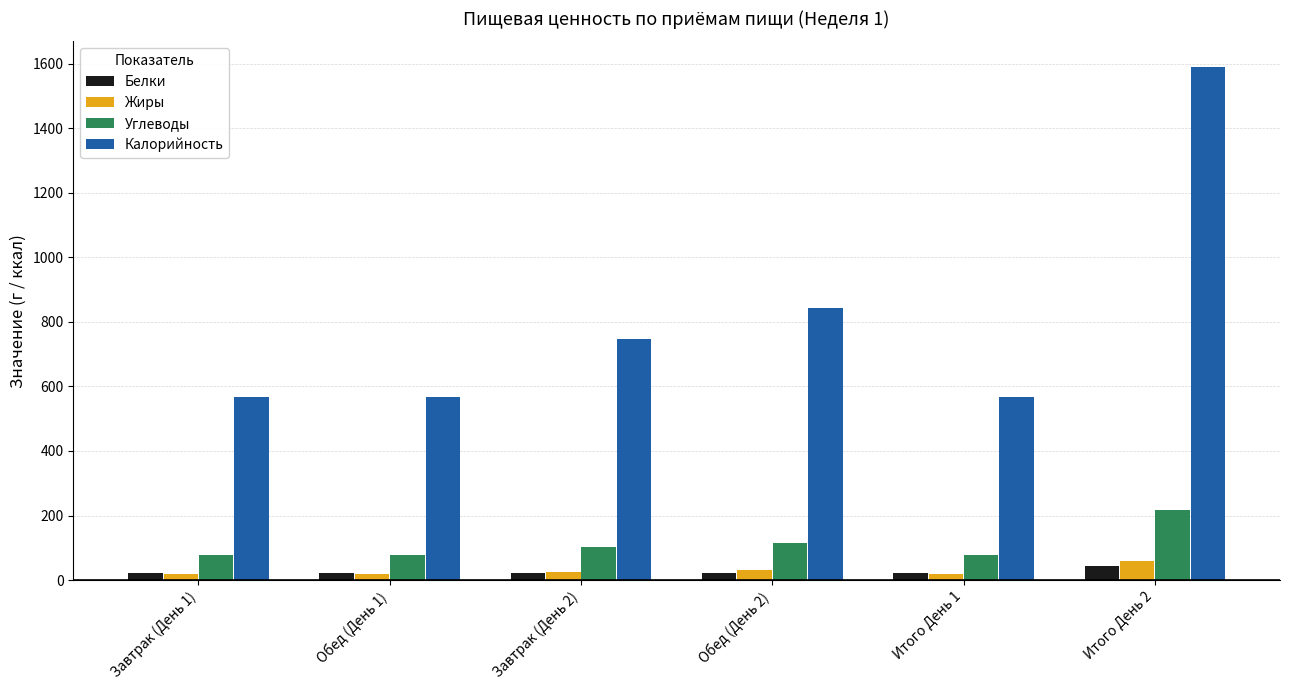

What is the spread (max minus min) of values at Итого День 2?

1545.3